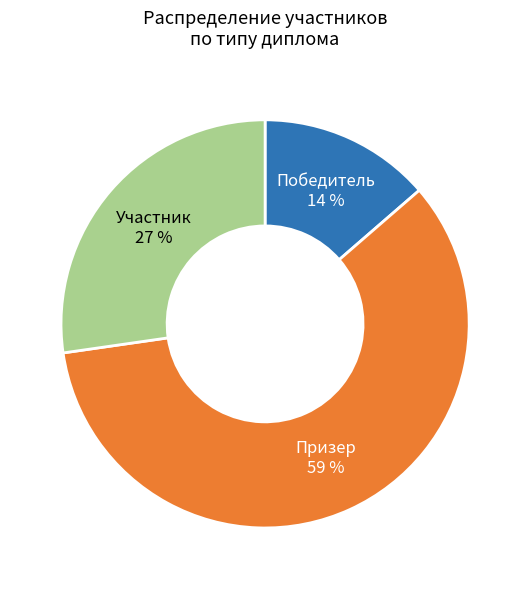

Is there a majority slice in this chart?

Yes